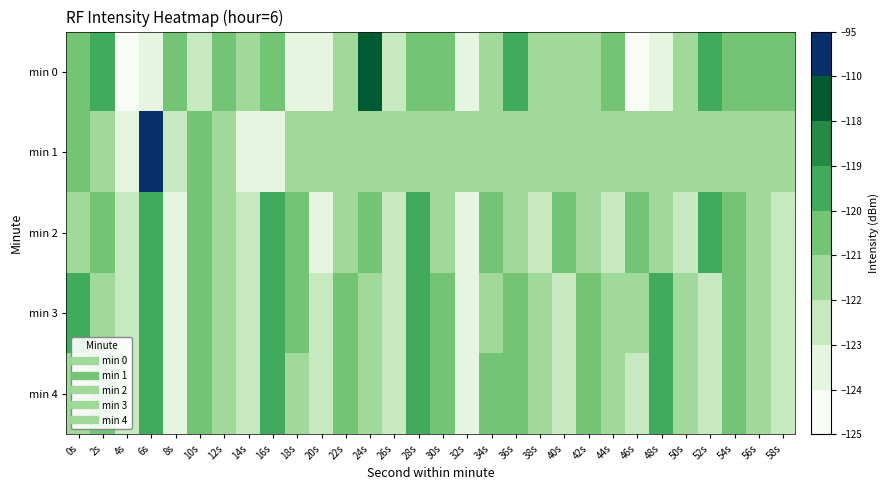

Which has a higher value, 34s or 18s?

34s